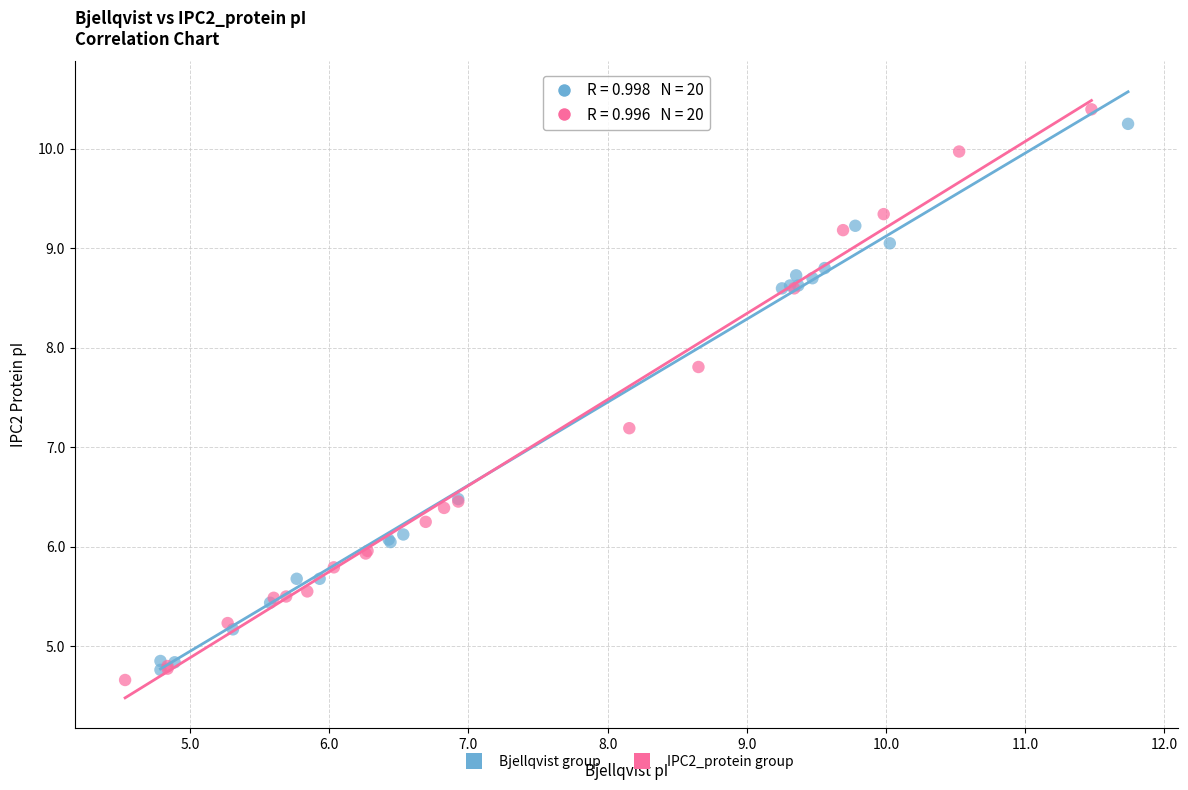

Which series contains the highest Y value?

IPC2_protein group